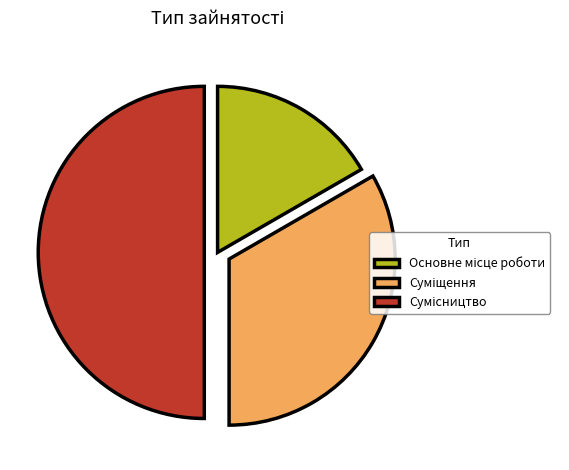

Is there a majority slice in this chart?

No